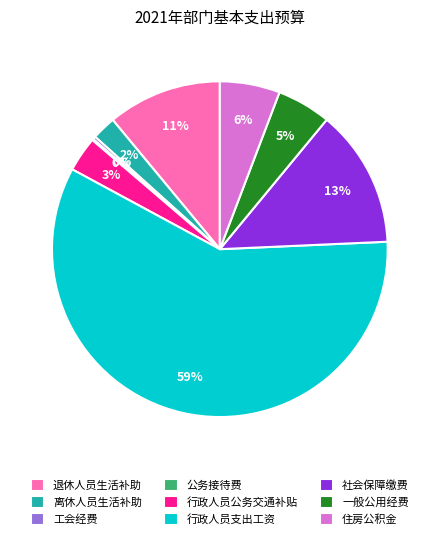

To the nearest percent, what is the difference between the 一般公用经费 and 离休人员生活补助 slice percentages?

3%